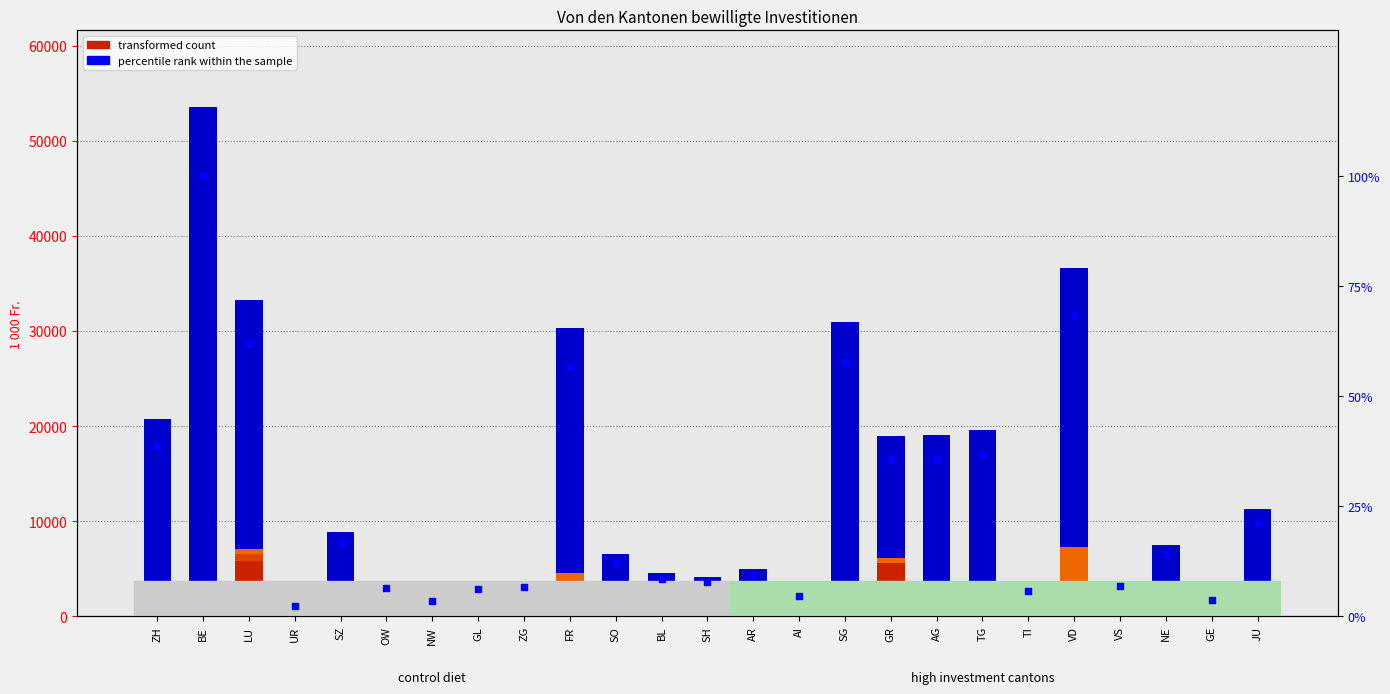

At how many categories does at least one series exceed 37298?

1